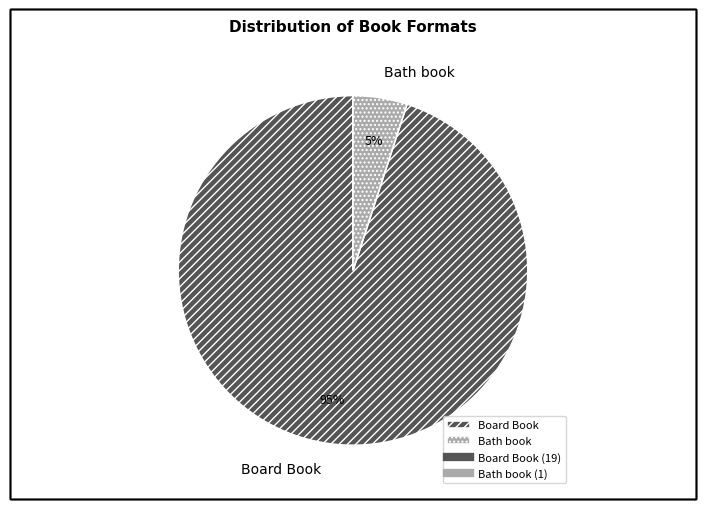

Combined, do Bath book and Board Book account for over 50%?

Yes